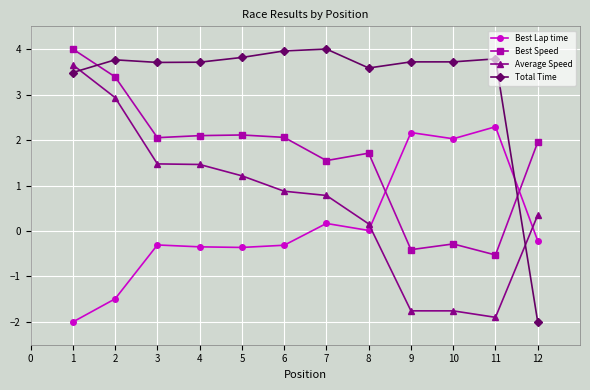

How many values in the Average Speed series are below 0?

3